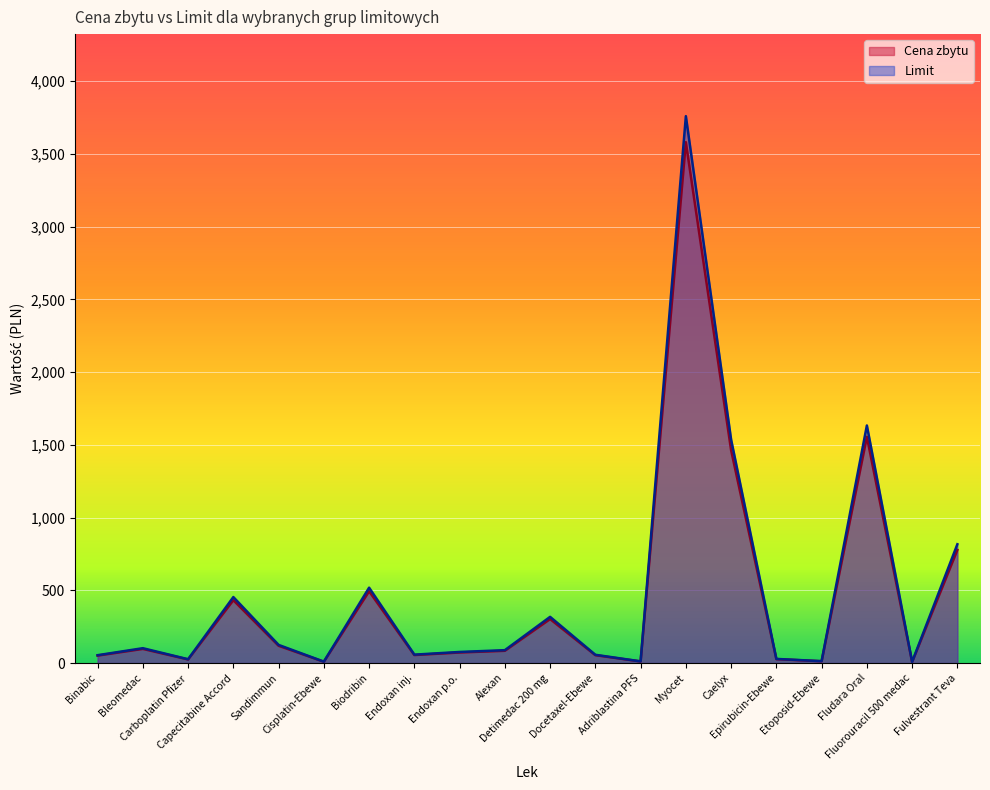

At how many categories does at least one series exceed 3169?

1